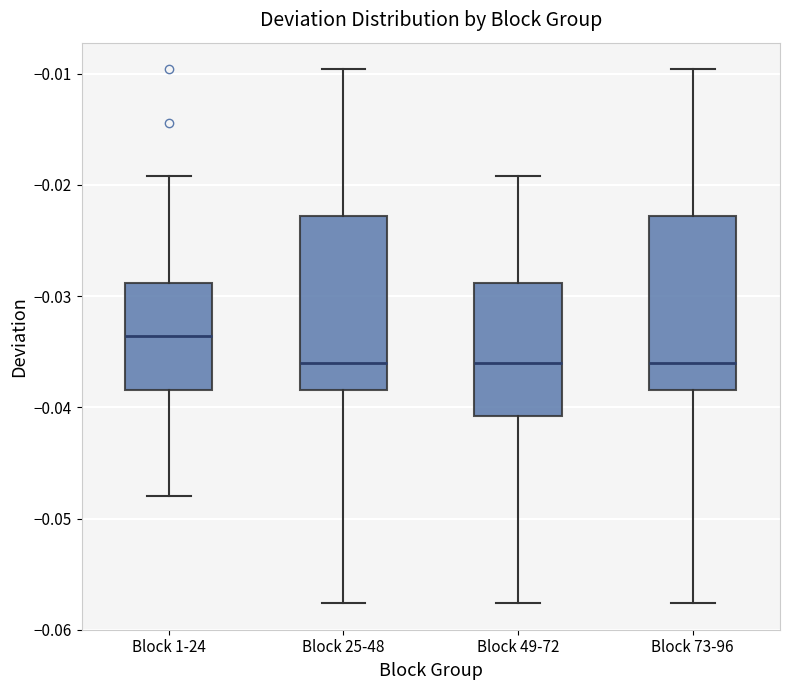

Where is the lower edge of the box for Block 25-48 on the y-axis? The values are not printed on the chart, so give them approximately, as read against the axis.

-0.038